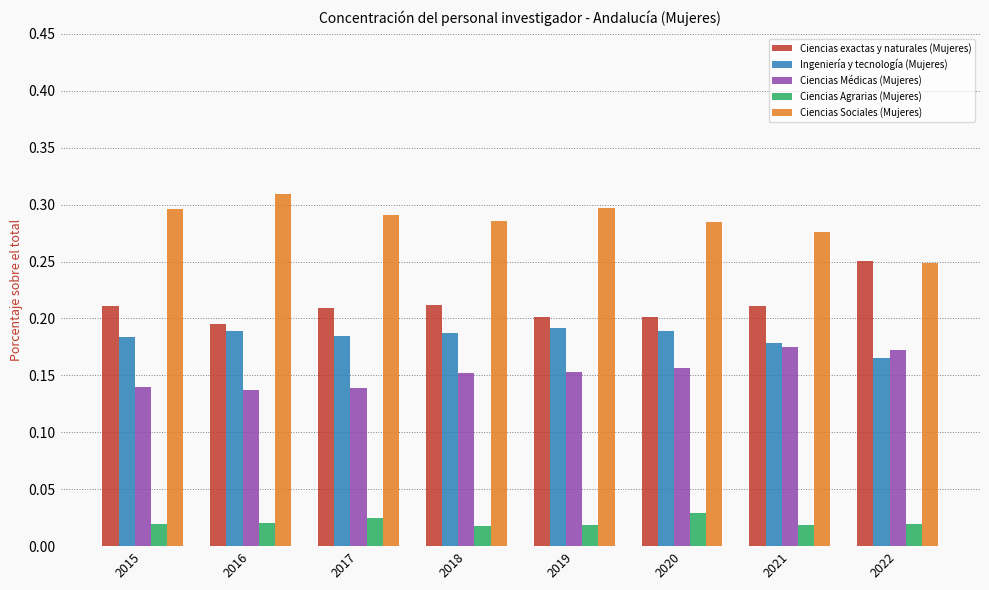

What are all the series names shown in the legend?

Ciencias exactas y naturales (Mujeres), Ingeniería y tecnología (Mujeres), Ciencias Médicas (Mujeres), Ciencias Agrarias (Mujeres), Ciencias Sociales (Mujeres)